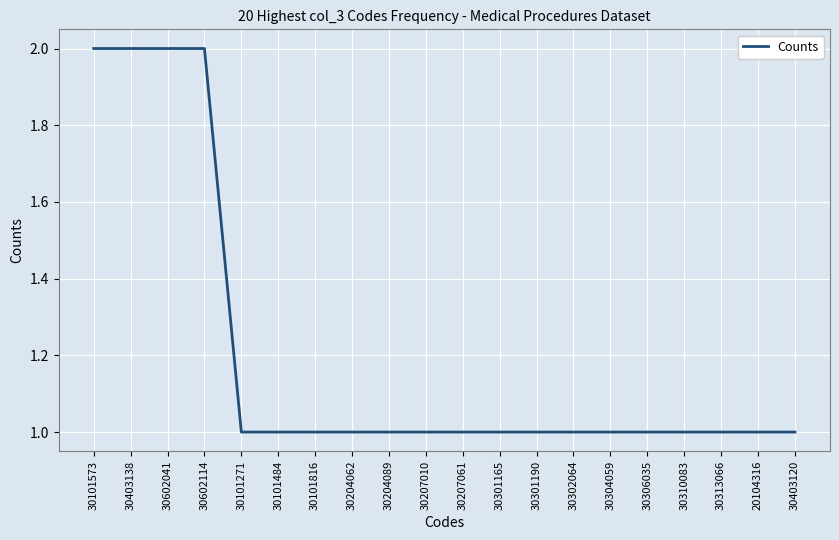

True or false: the data shows 0 at 20104316.

False